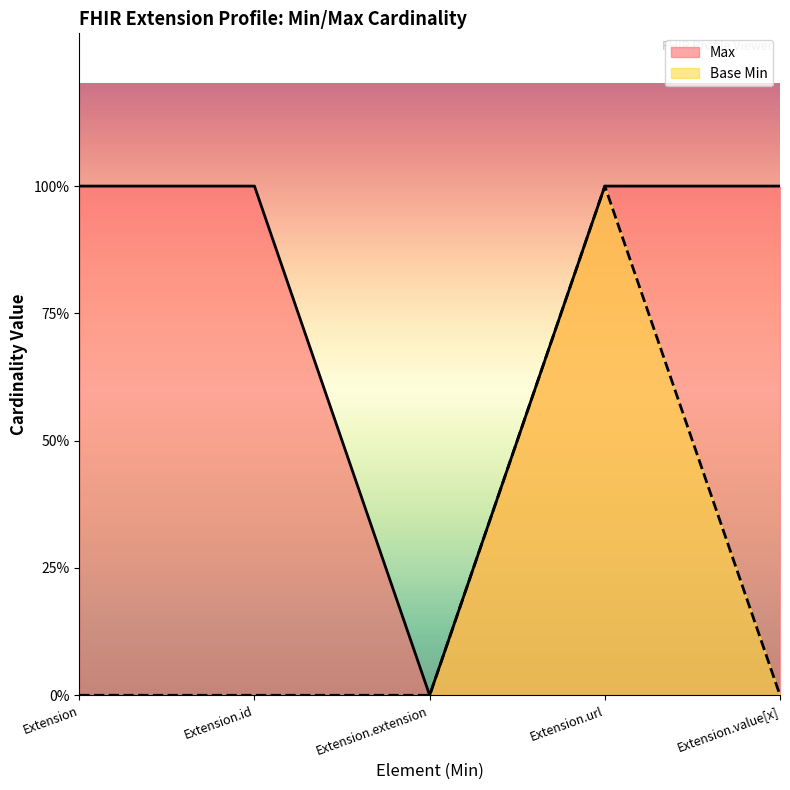

How many lines are shown in the chart?

2